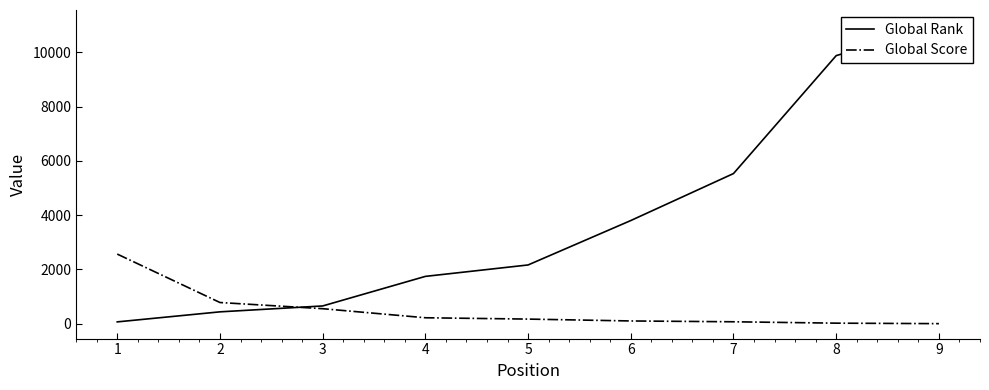

Reading left to right, list all the values displayed in this chart.

Global Rank: 68	438	655	1745	2166	3803	5535	9881	11012
Global Score: 2567	782	554	220	171	102	72	21	3